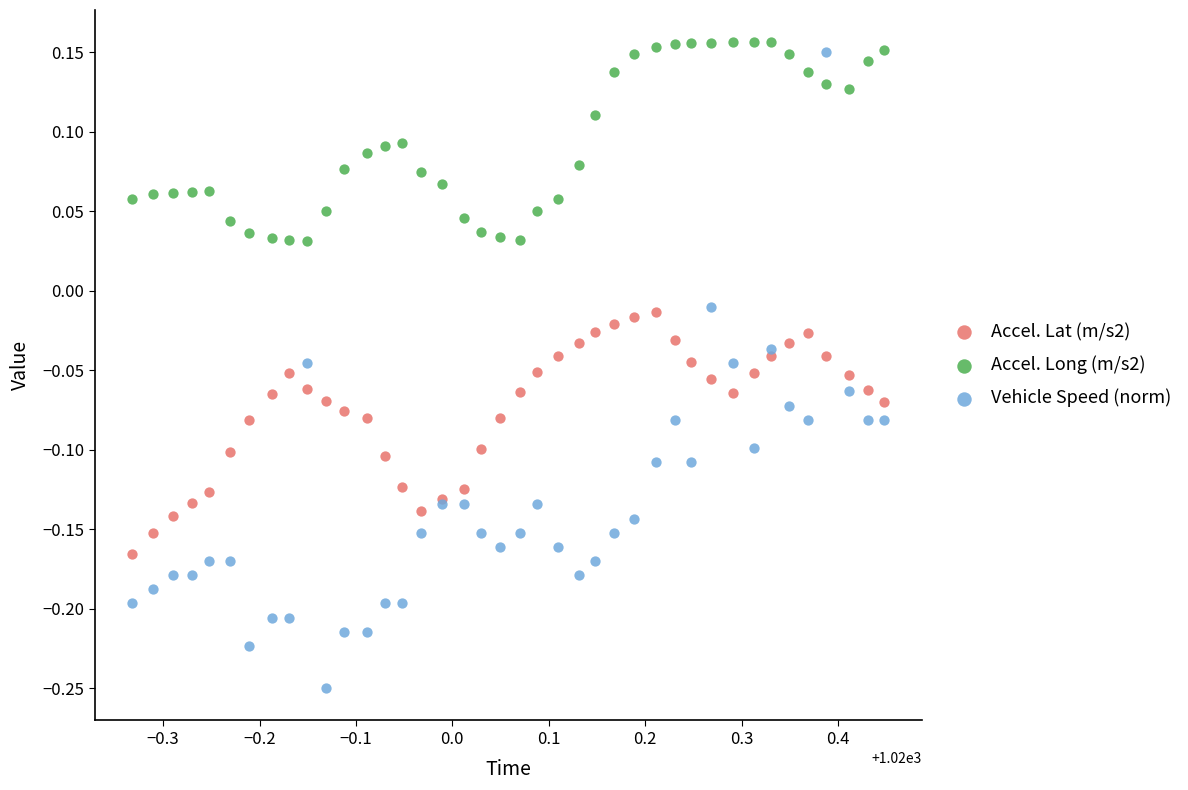

Which series has the largest Y range (max minus min)?

Vehicle Speed (norm)